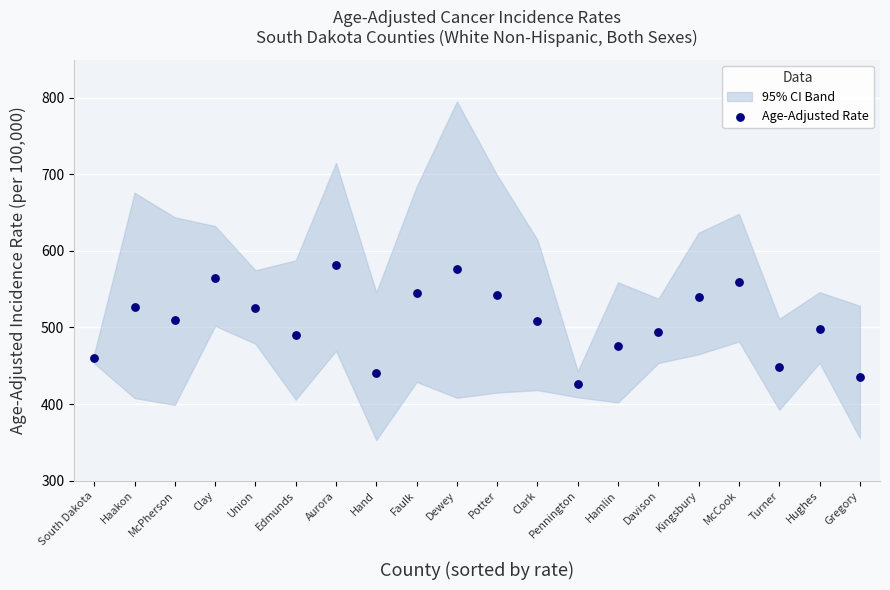

What is the range of Y values (max minus min)?

156.1